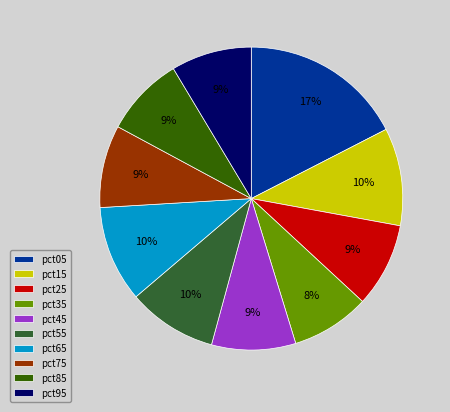

Which category has the biggest portion of the pie?

pct05